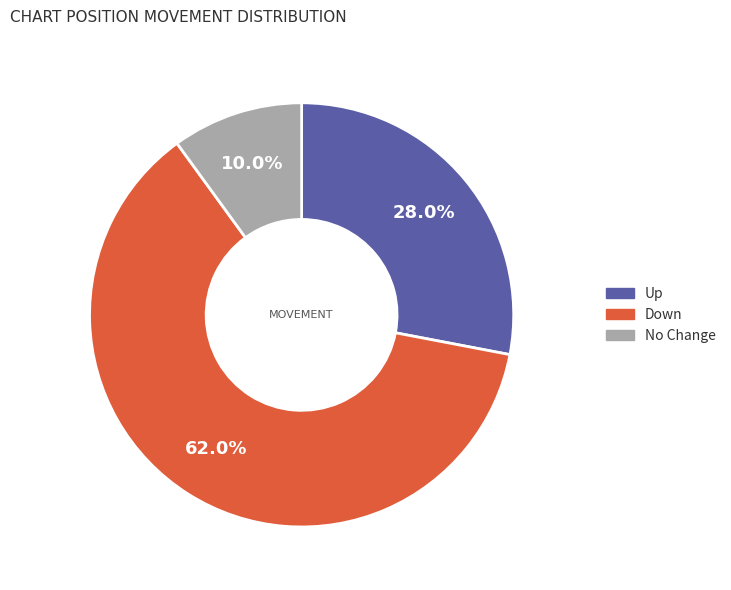

Does any single category account for the majority?

Yes